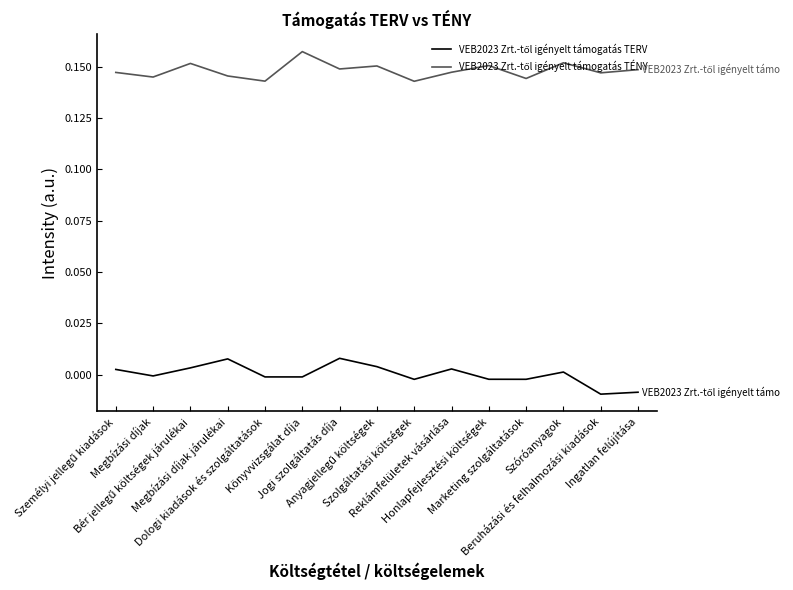

List the series in order of their overall mean, lowest first.

VEB2023 Zrt.-től igényelt támogatás TERV, VEB2023 Zrt.-től igényelt támogatás TÉNY